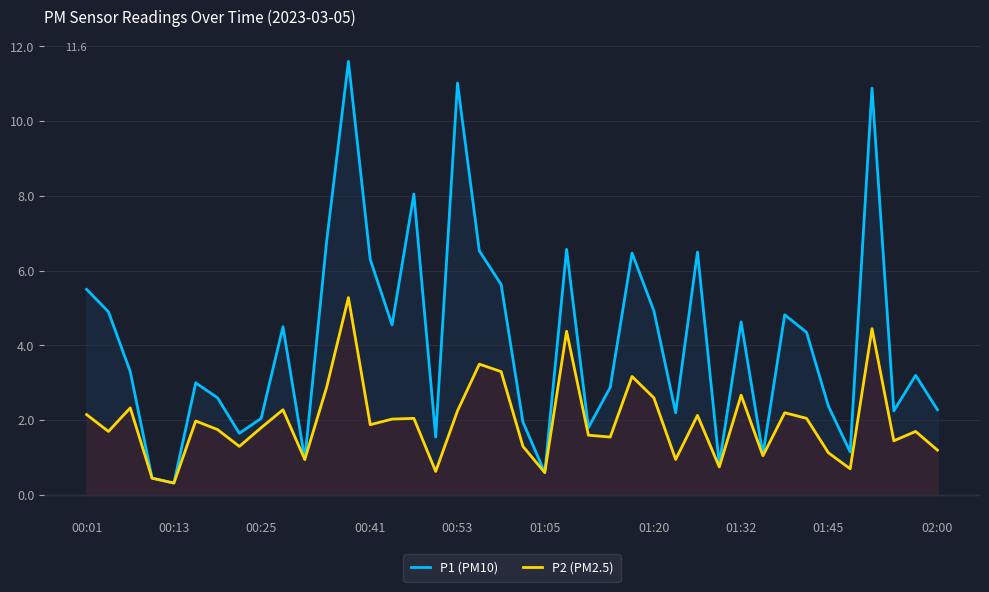

What is the difference between the highest and lowest values at 01:20?

2.3